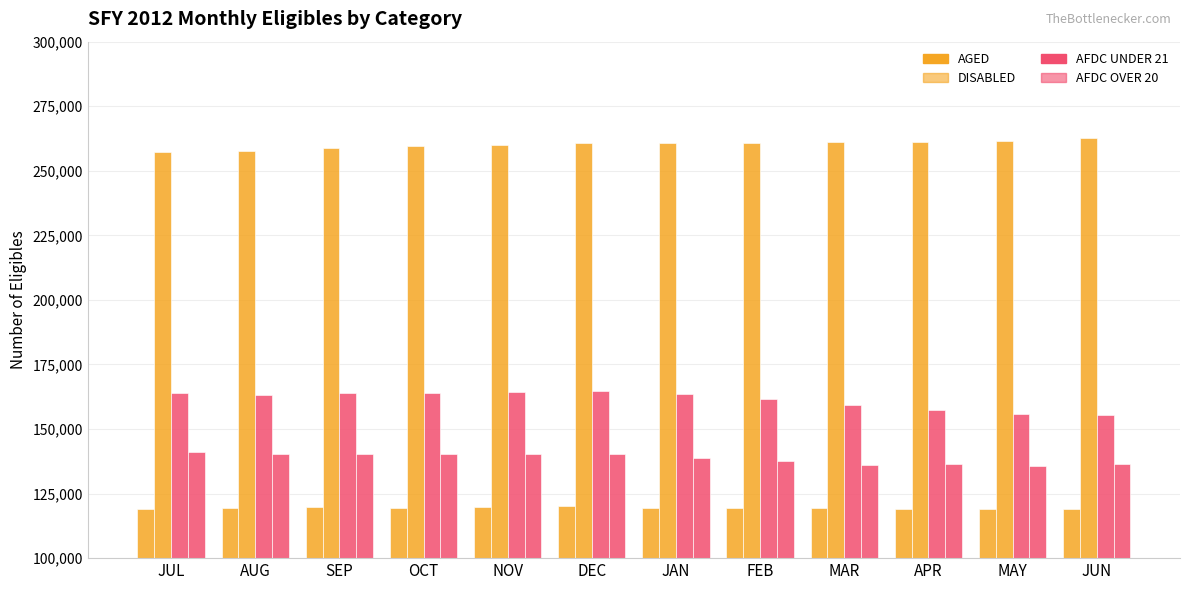

How many bars are there in each group?

4